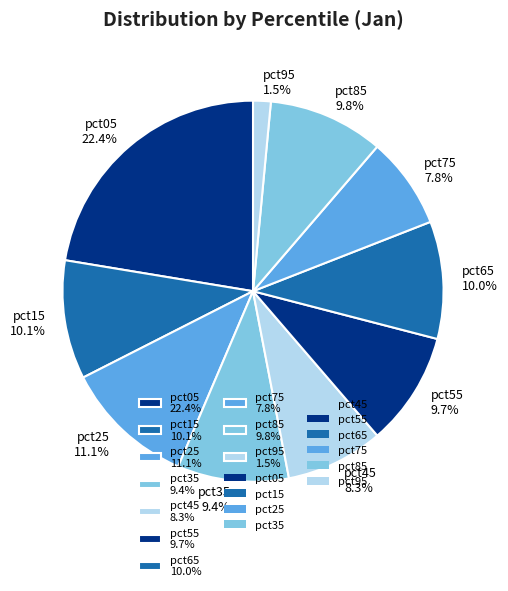

What is the largest slice in the pie chart?

pct05